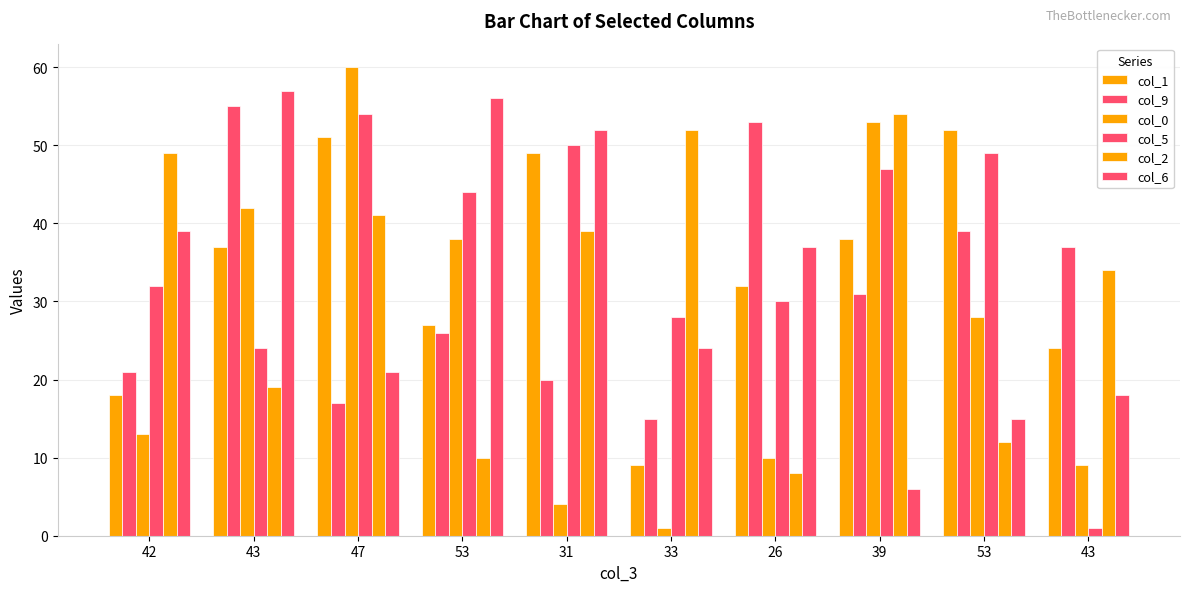

How many bars are there in total?

60